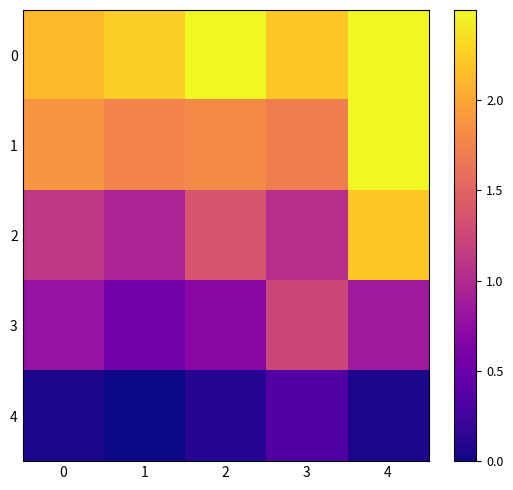

Which series has the widest spread of values?

2